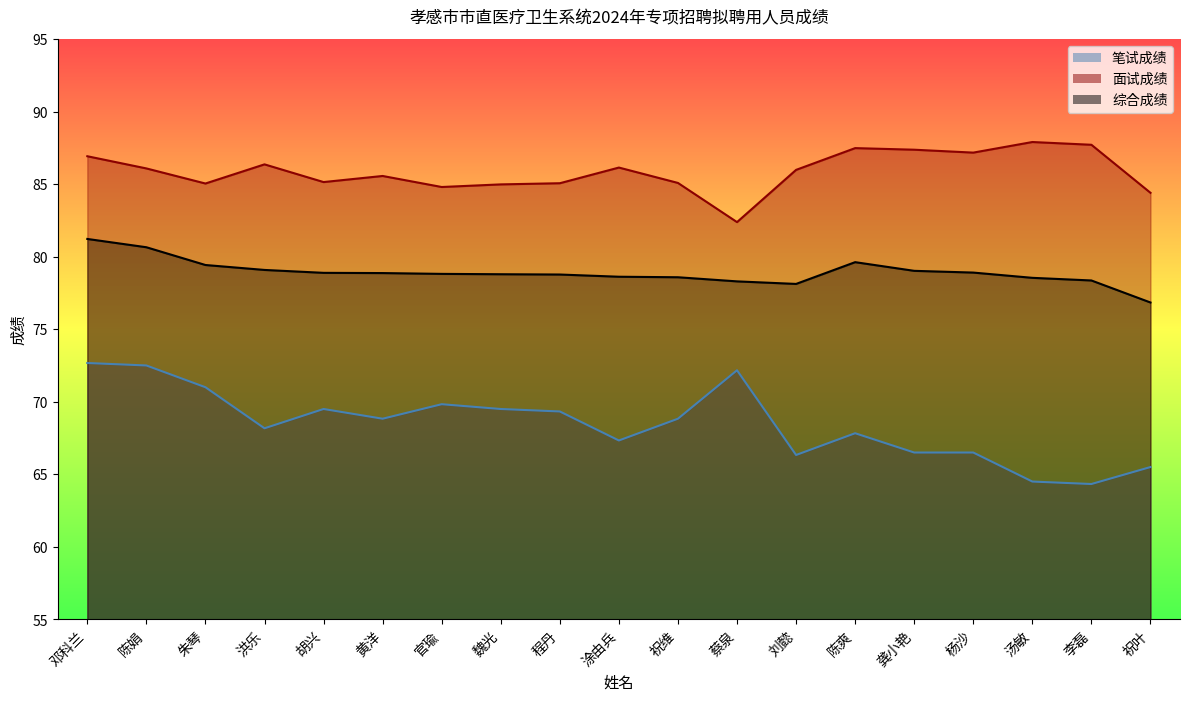

Is it true that 综合成绩 equals 79.1 at 洪乐?

True